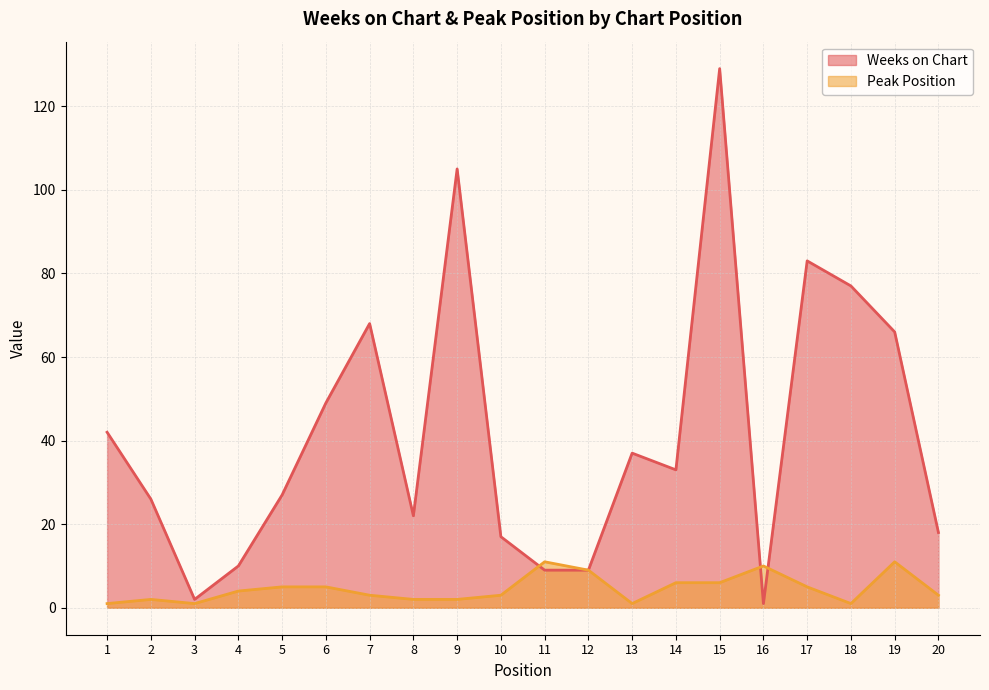

Which series ends up on top after the final intersection of Weeks on Chart and Peak Position?

Weeks on Chart